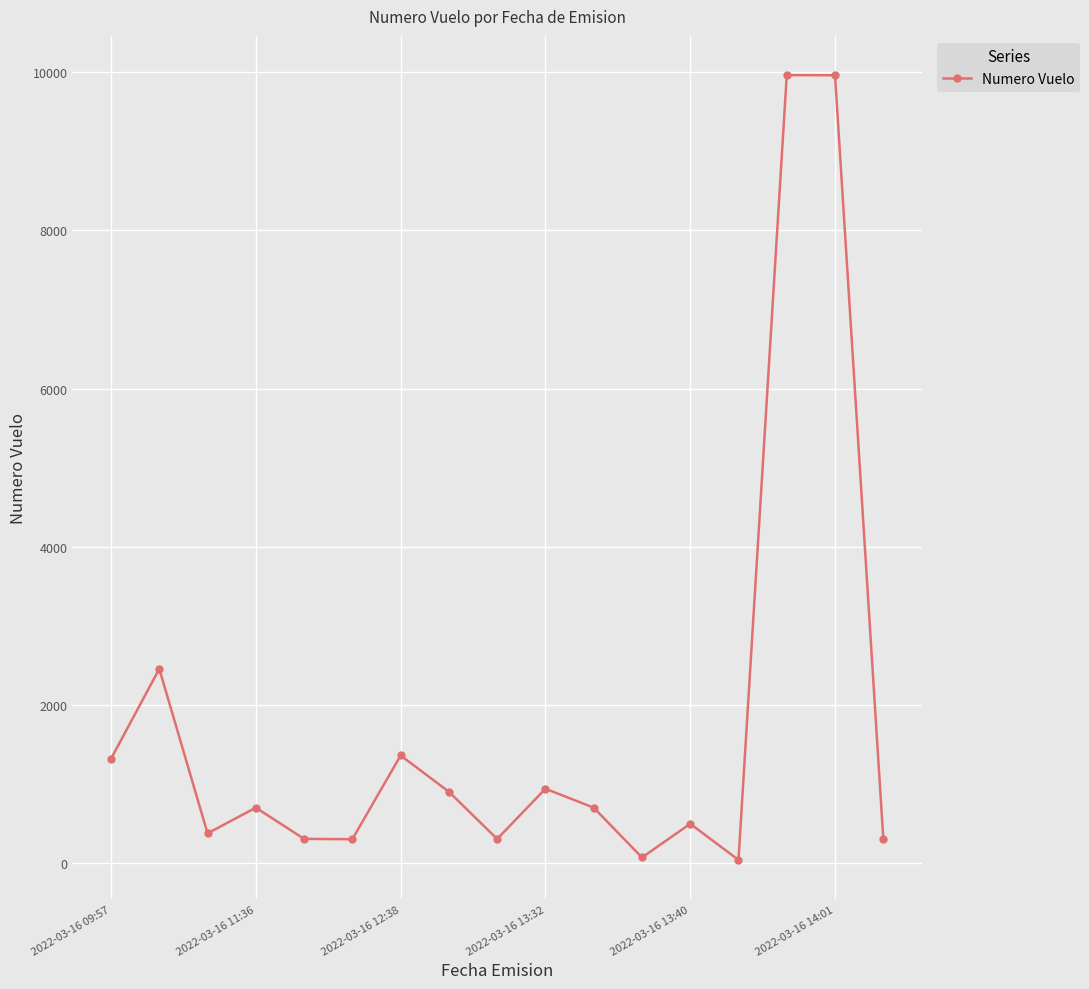

What is the maximum value shown in the chart?

9964